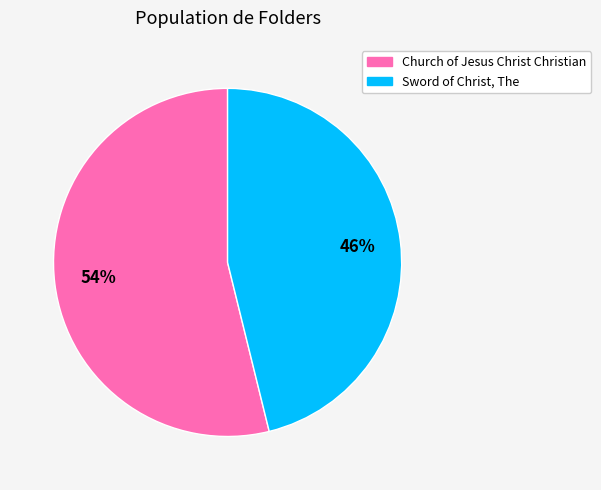

To the nearest percent, what is the difference between the Church of Jesus Christ Christian and Sword of Christ, The slice percentages?

8%